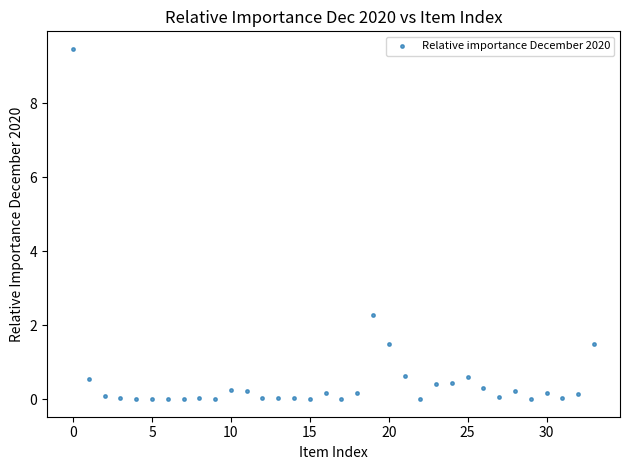

What Y value in the scatter plot is closest to 4?

2.3